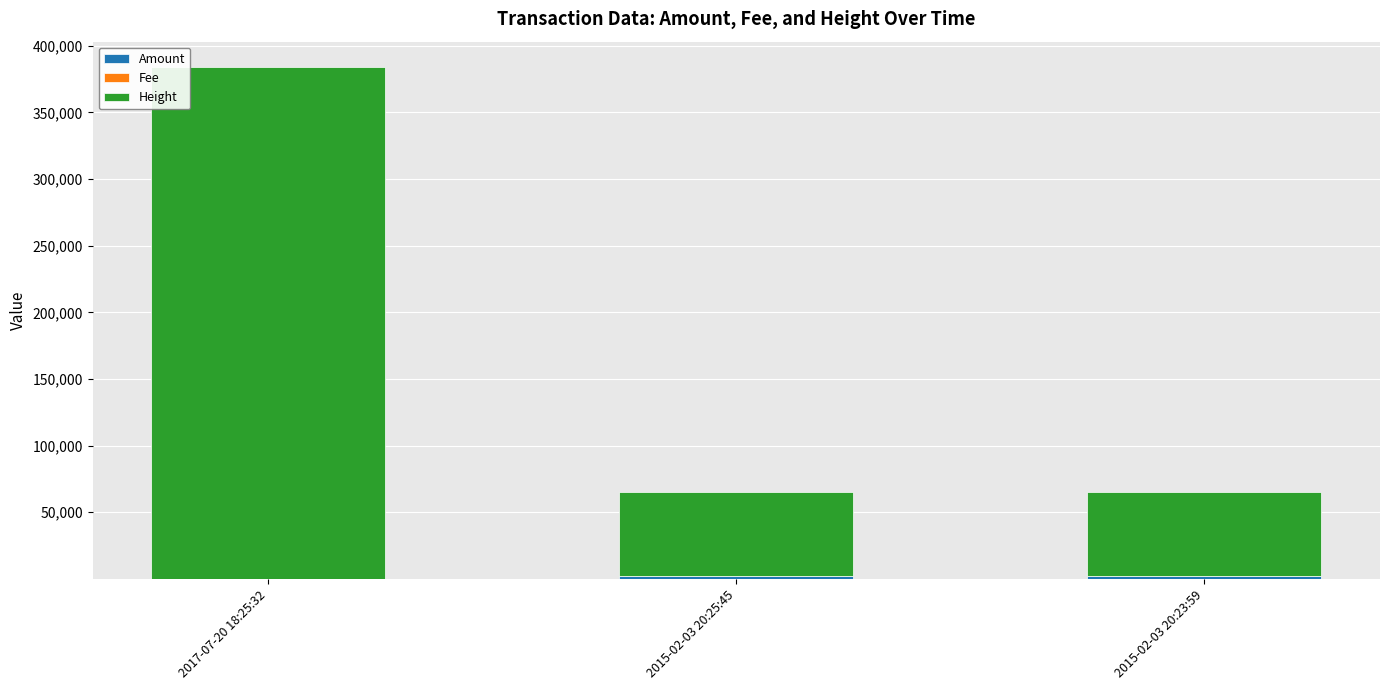

At which category is the sum across all series the highest?

2017-07-20 18:25:32